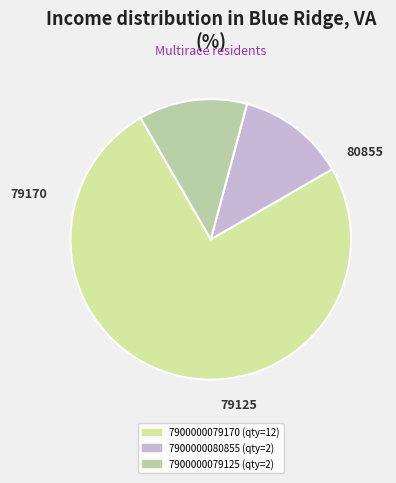

Is there a majority slice in this chart?

Yes